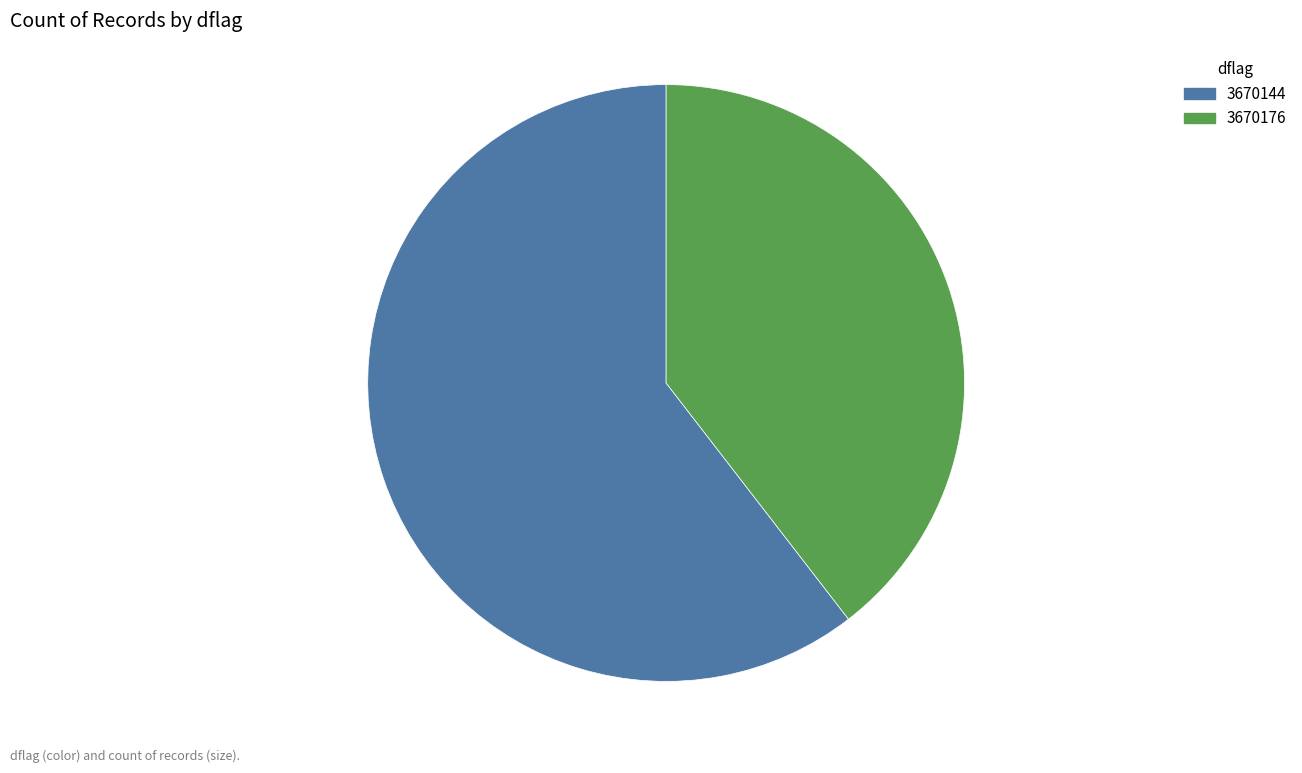

Is 3670176 the majority of the pie?

No